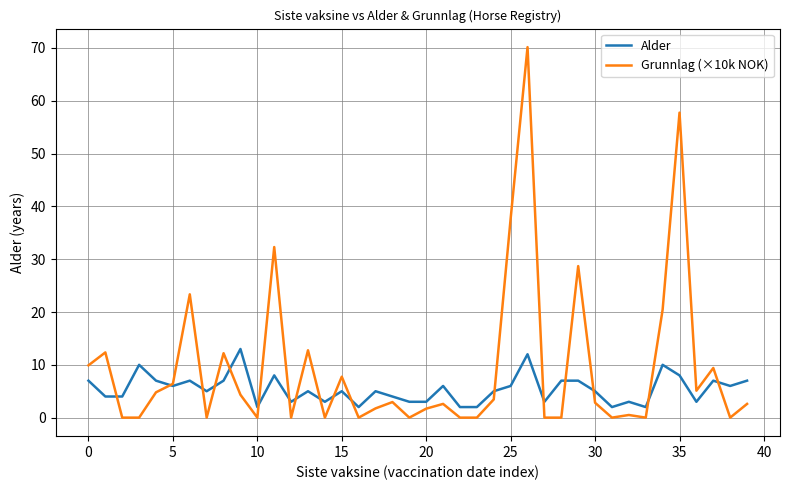

Does the chart display data point markers on the line(s)?

No